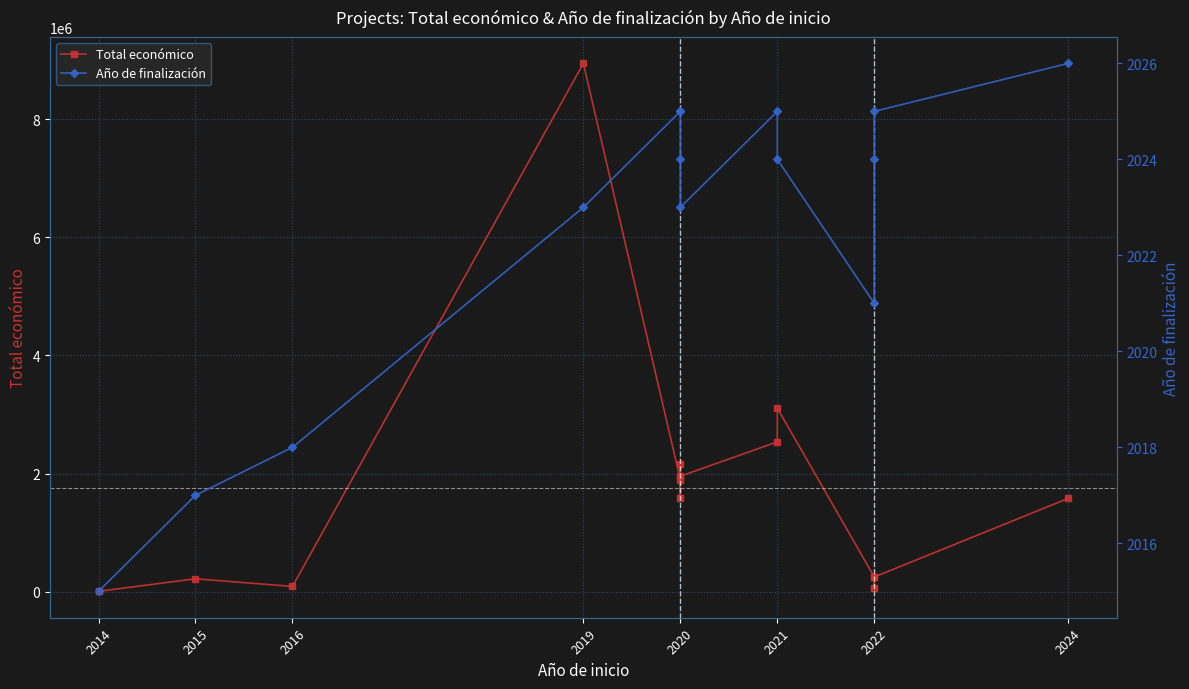

In Año de finalización, how many points are lower than both neighbors (excluding endpoints)?

2